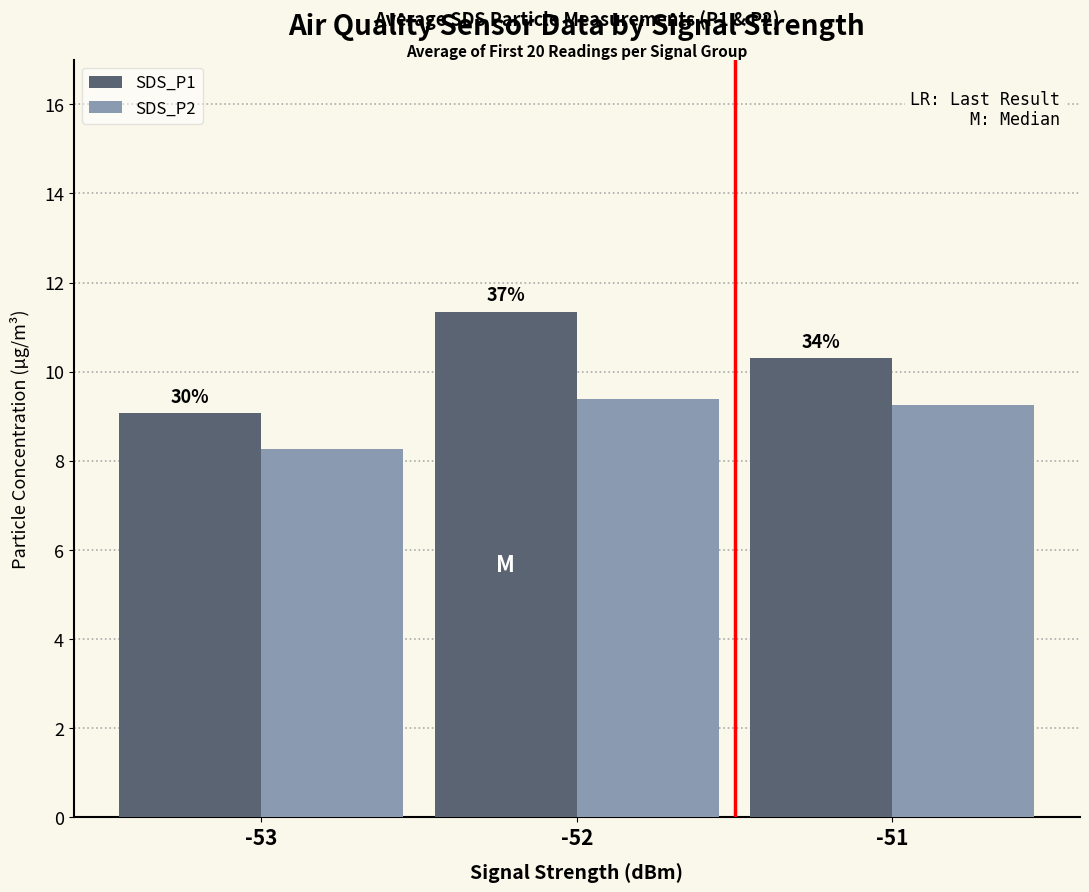

The value of SDS_P2 at -53 is 13.3. True or false?

False